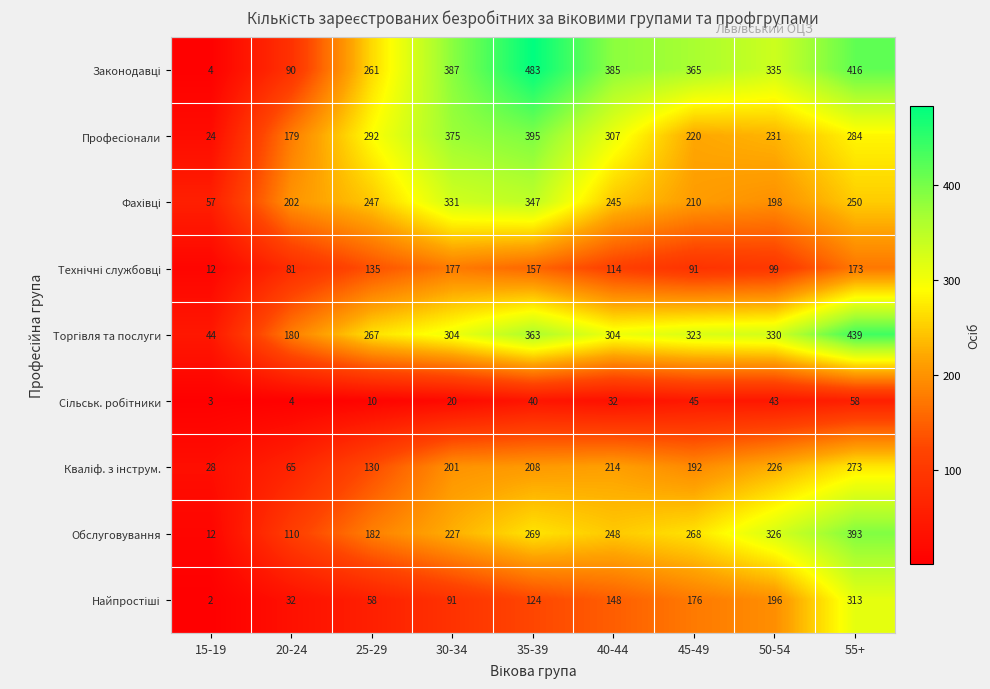

What is the maximum value shown in the chart?

483